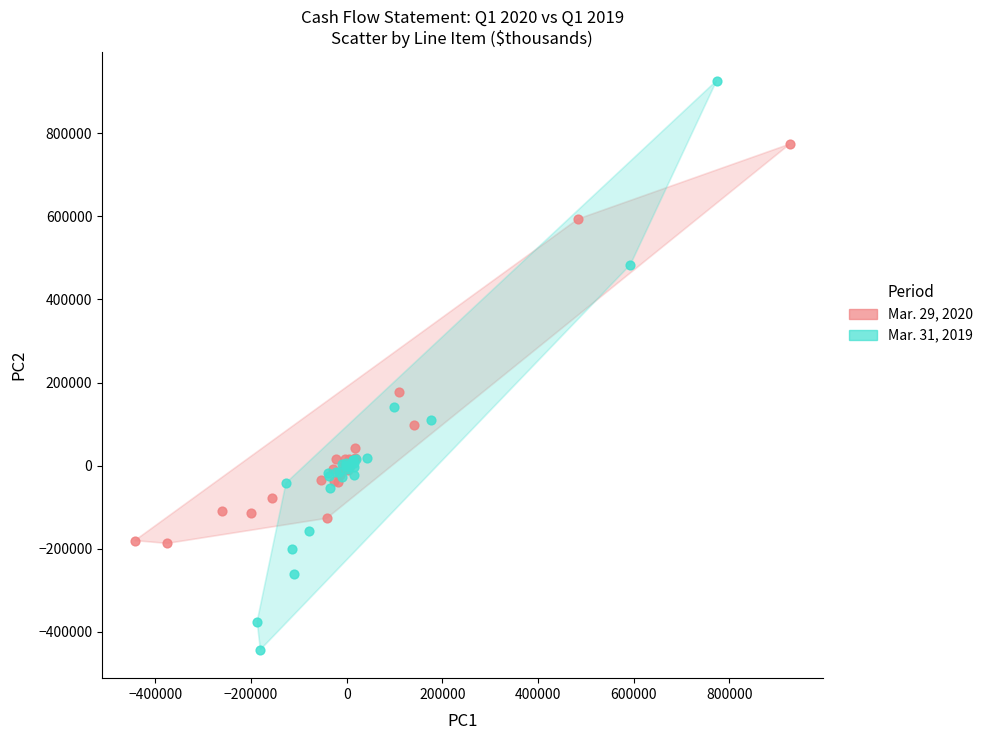

What are all the series names shown in the legend?

Mar. 29, 2020, Mar. 31, 2019